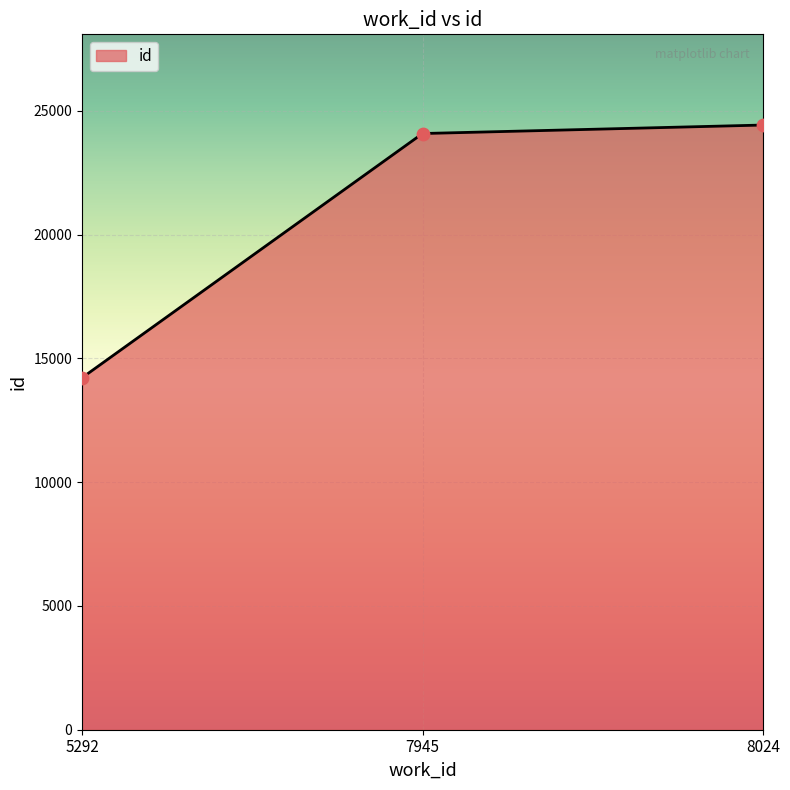

What is the change in value from 7945 to 8024?

+343